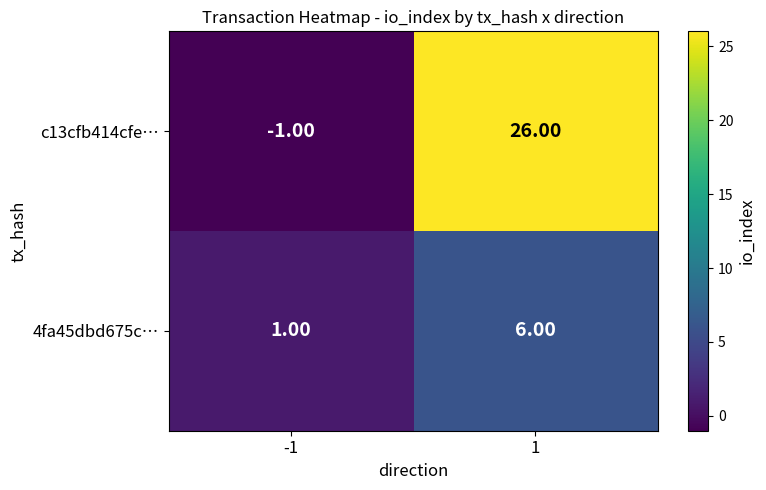

Rank the categories by c13cfb414cfe… value from highest to lowest.

1, -1